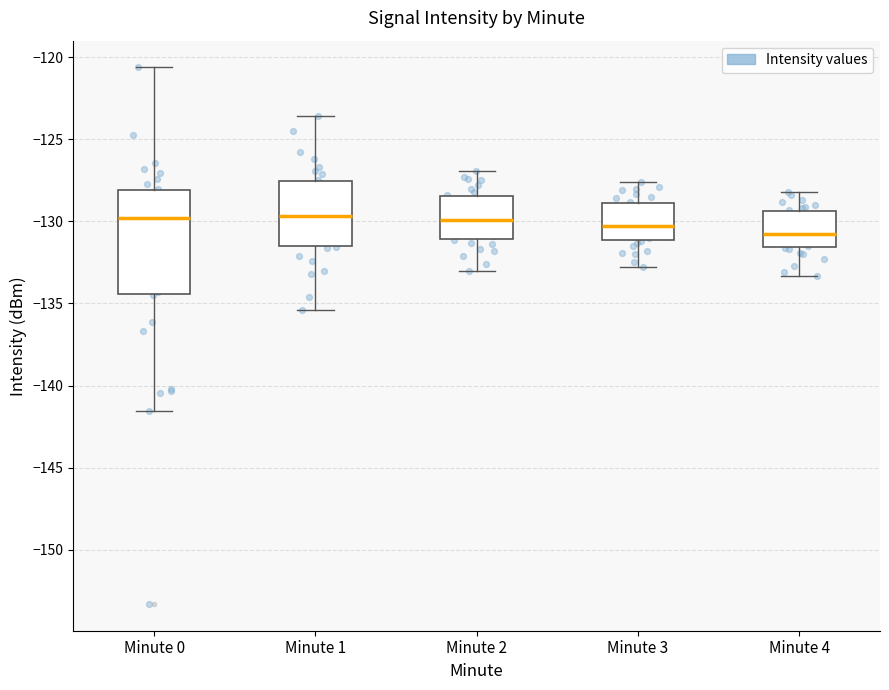

Which box has the lowest median line?

Minute 4